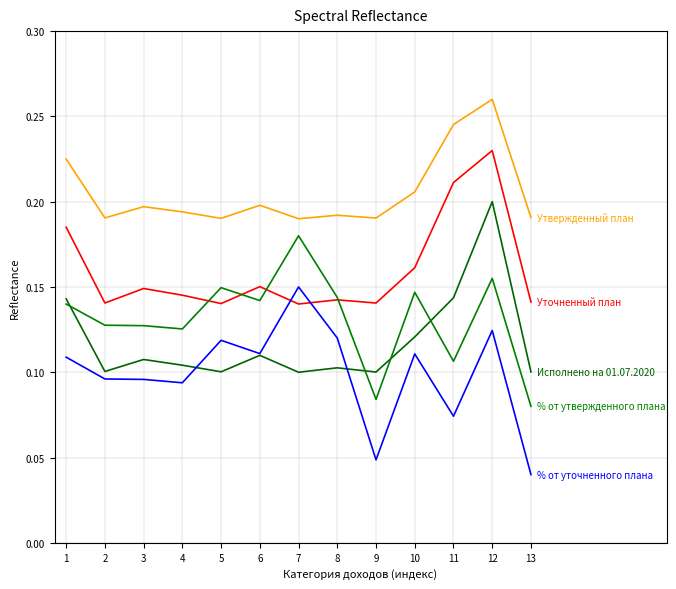

Does the chart have visible grid lines?

Yes